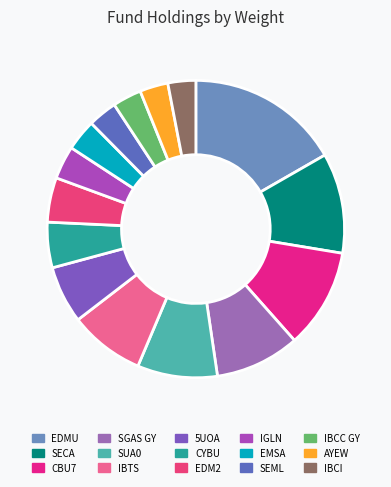

What percentage is the CYBU slice, to the nearest percent?

5%